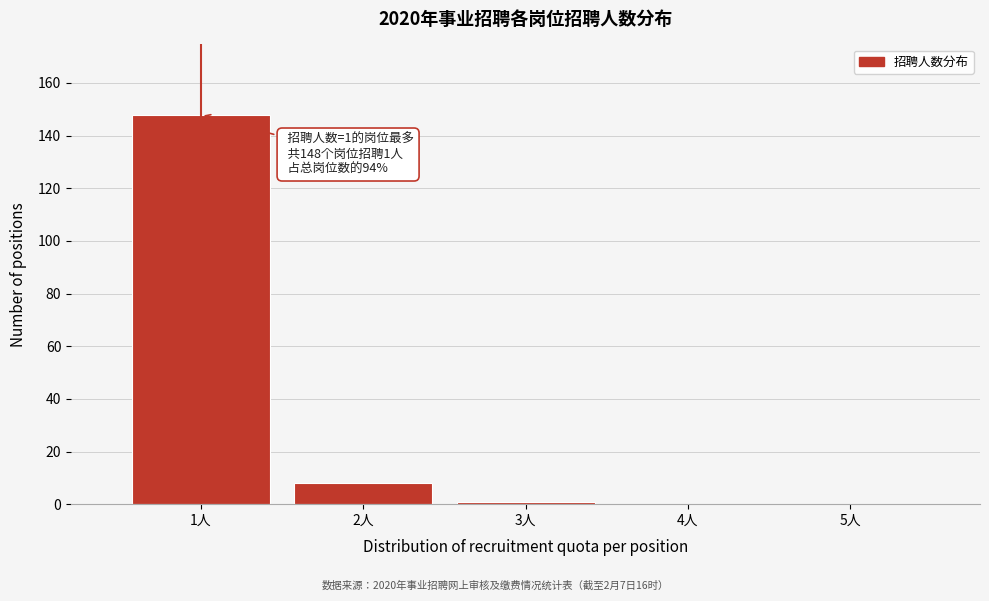

Which range on the x-axis has the tallest bar?

0.5 to 1.5